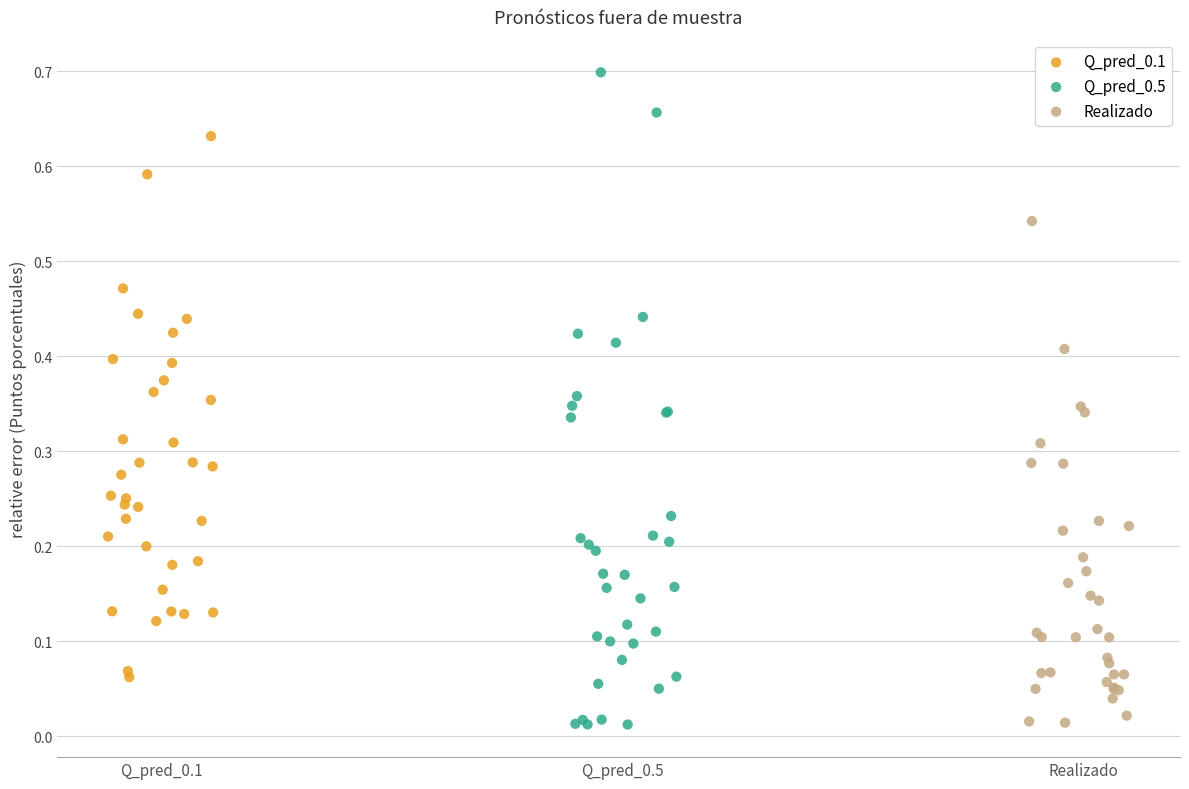

What are all the series names shown in the legend?

Q_pred_0.1, Q_pred_0.5, Realizado